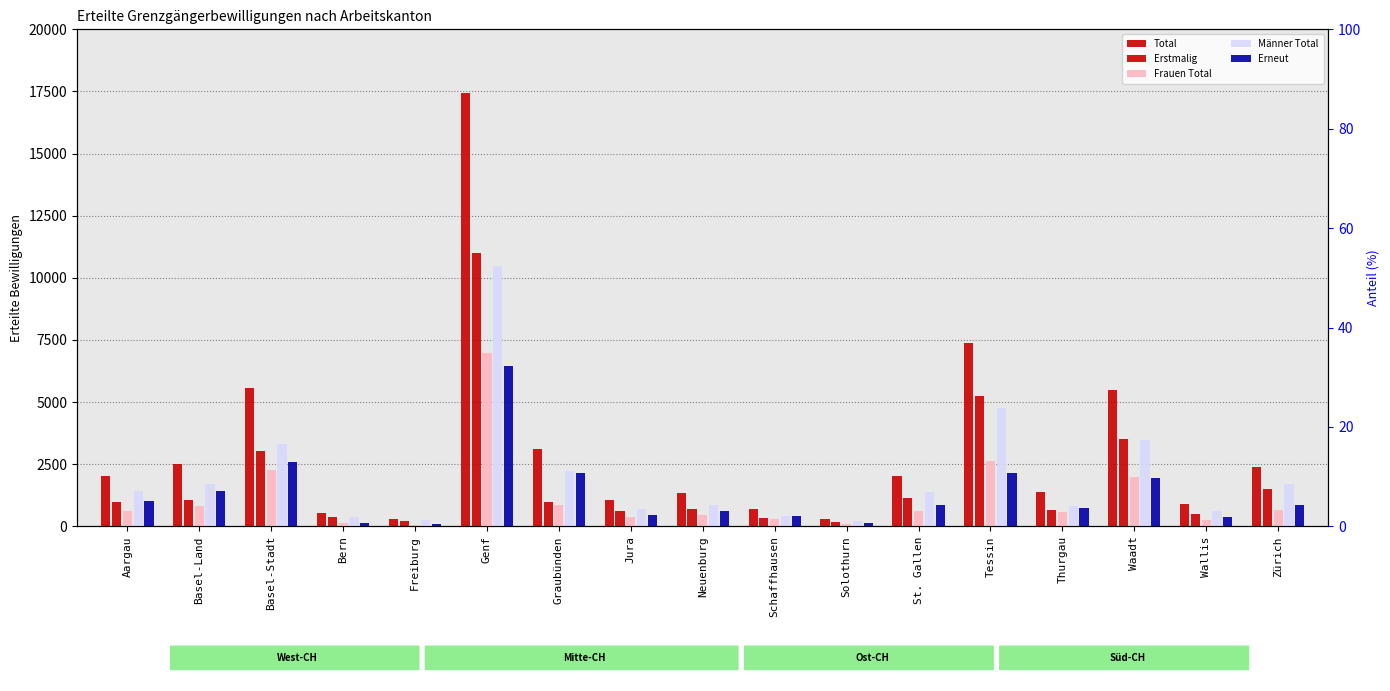

What position from the left is Basel-Land?

2